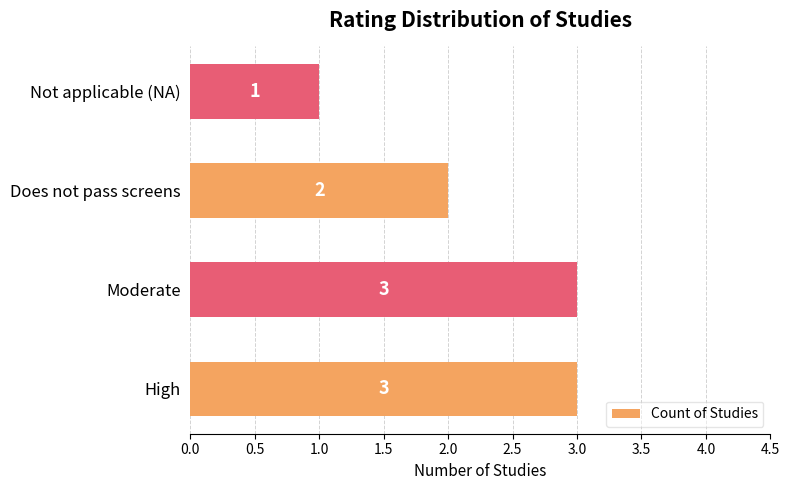

Count the values in the range 2 to 3.

3